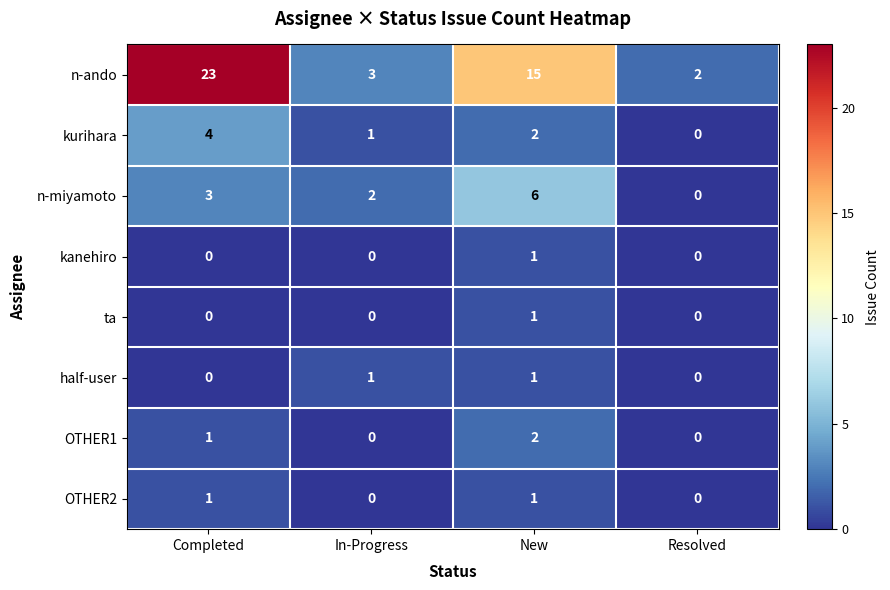

How many values in the OTHER2 series are below 1?

2